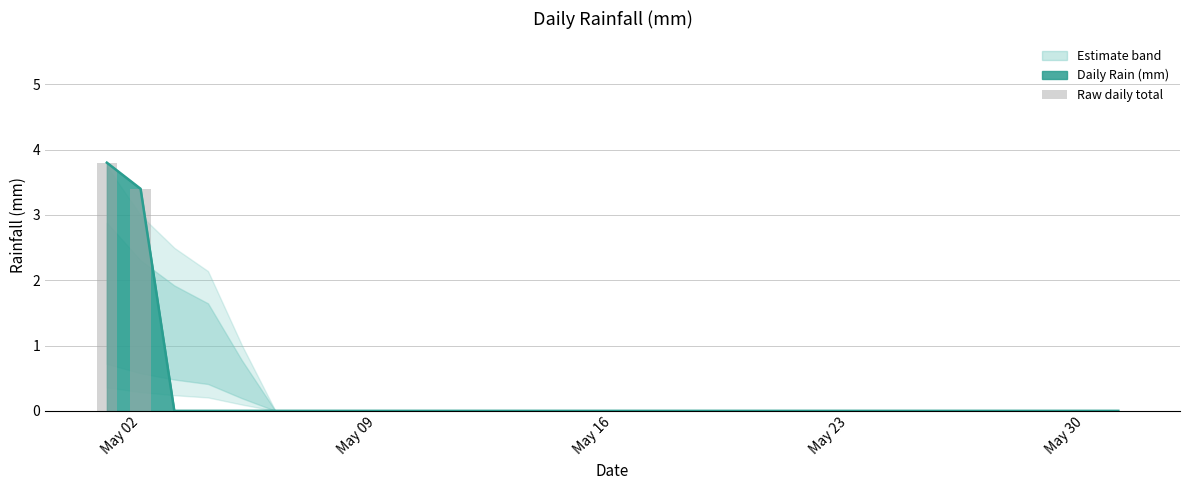

Is it true that Daily Rain (mm) equals 1.4 at May 16?

False